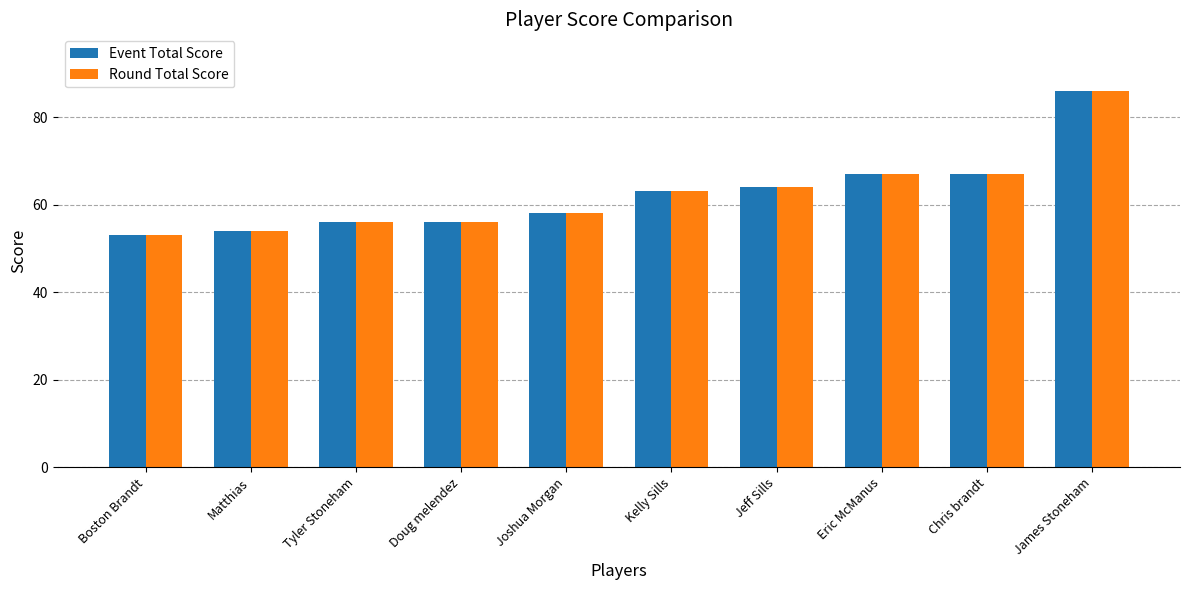

Is it true that Round Total Score equals 67 at Chris brandt?

True